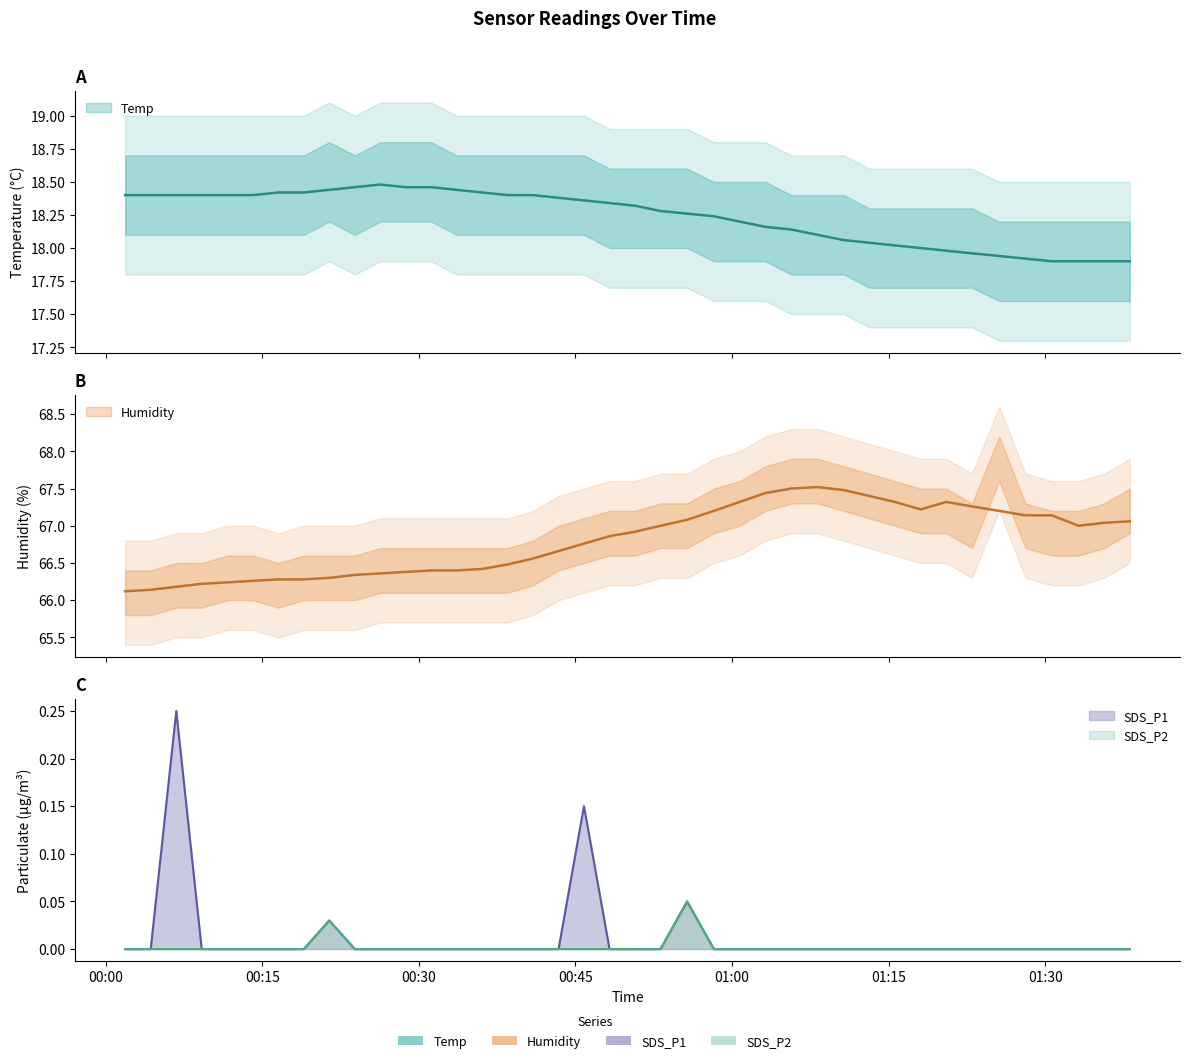

True or false: SDS_P1 has more than 0 interior local peaks.

True